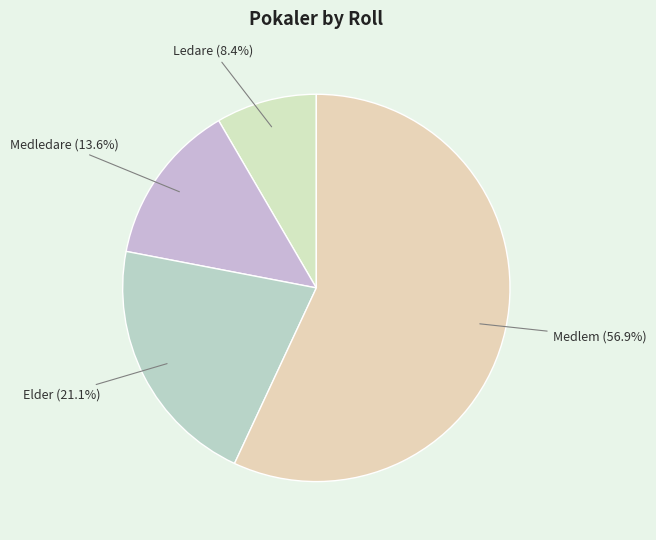

Does any single category account for the majority?

Yes